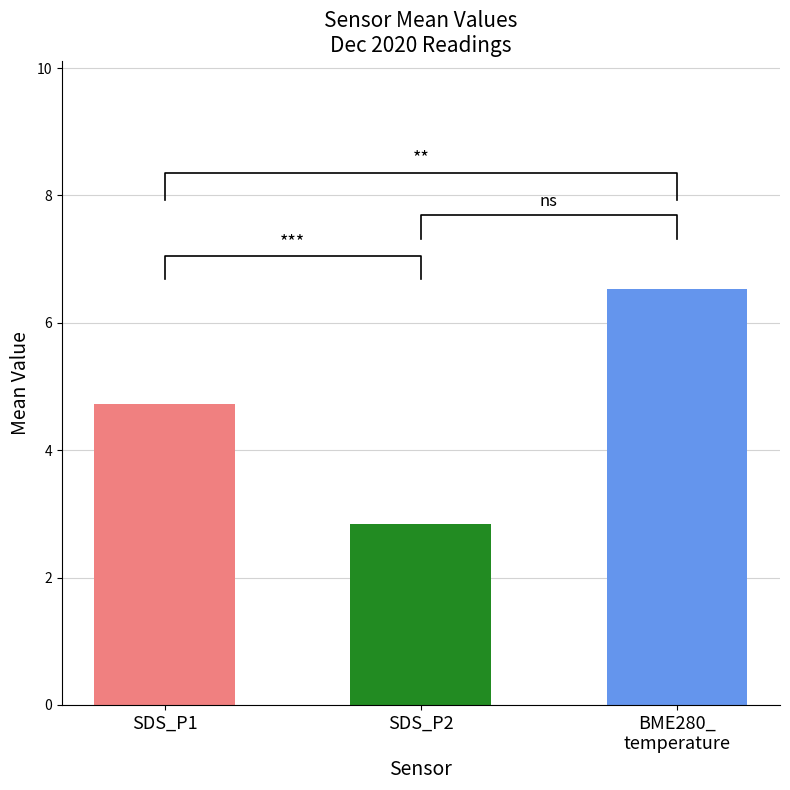

What are all the series names shown in the legend?

SDS_P1, SDS_P2, BME280_temperature